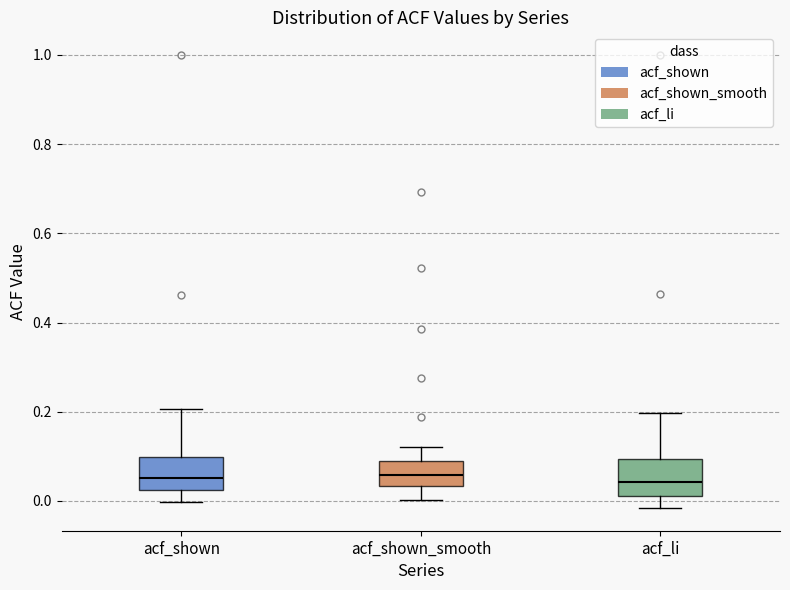

Reading left to right, transcribe this box plot: for each box, give where its median line is, the range the box spans, and where its two whiskers end, as read against the y-axis. The values are not printed on the chart, so give them approximately, as read against the axis.

acf_shown: median 0.06, box 0.02 to 0.10, whiskers 0.00 to 0.20
acf_shown_smooth: median 0.06, box 0.04 to 0.08, whiskers 0.00 to 0.12
acf_li: median 0.04, box 0.02 to 0.10, whiskers -0.02 to 0.20